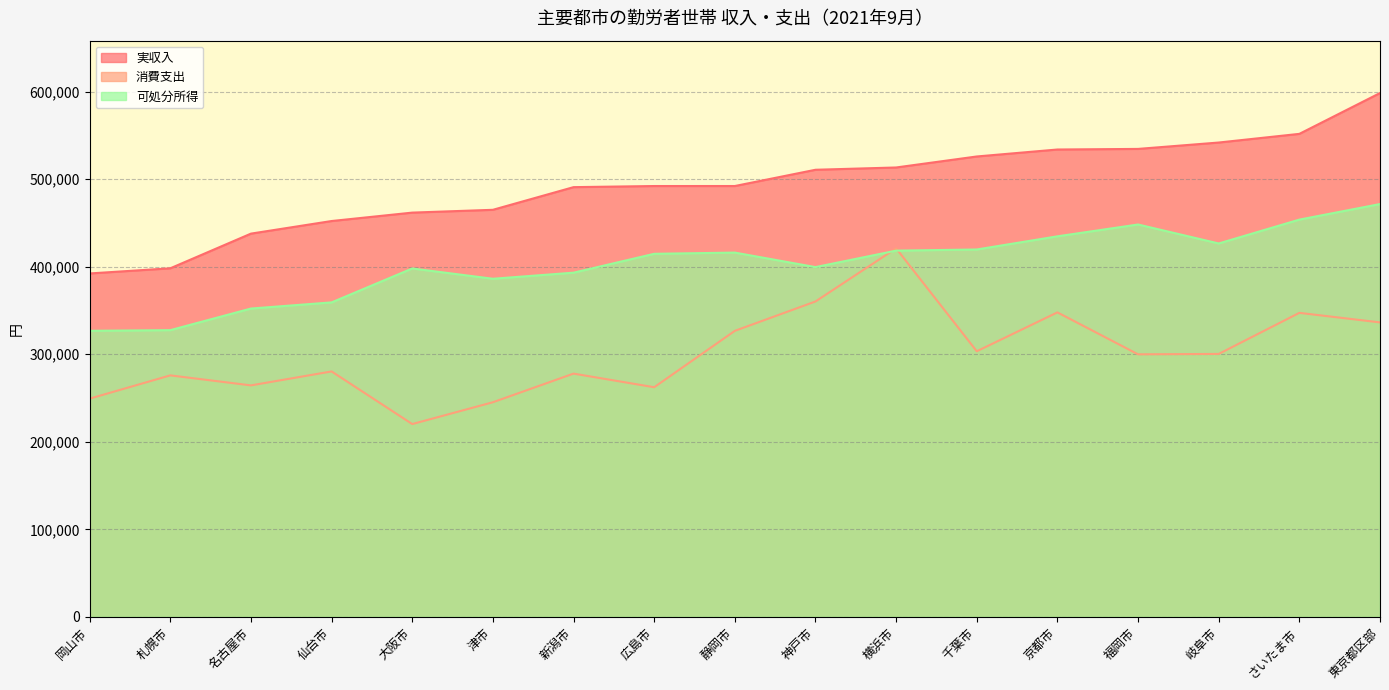

Is it true that 消費支出 equals 280363 at 仙台市?

True